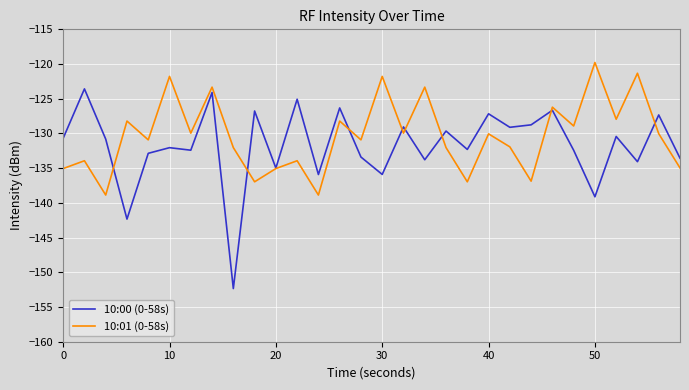

What are all the series names shown in the legend?

10:00 (0-58s), 10:01 (0-58s)